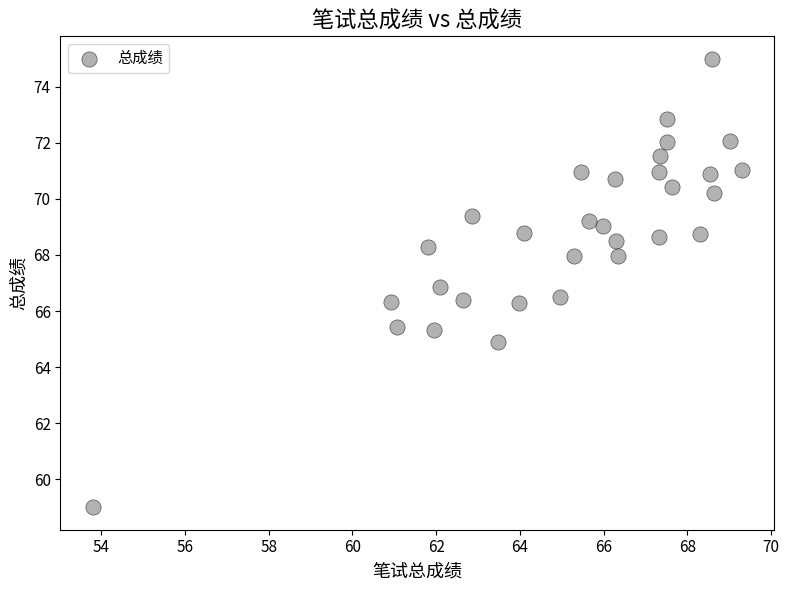

What is the range of Y values (max minus min)?

16.0